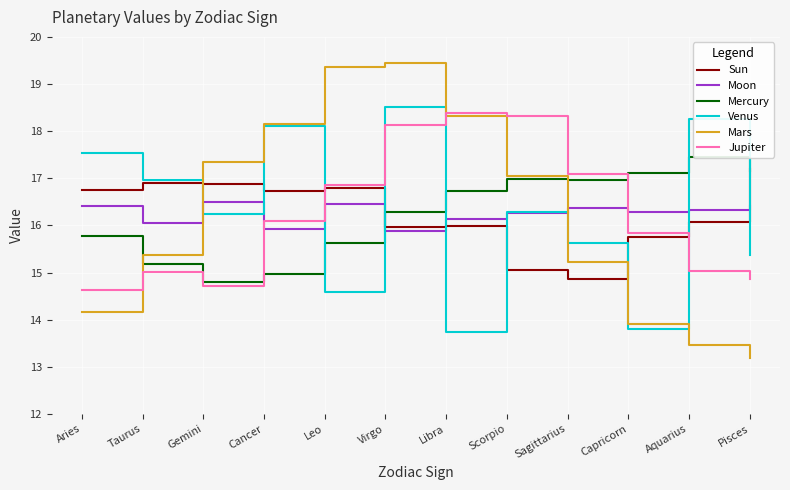

What position from the left is Pisces?

12